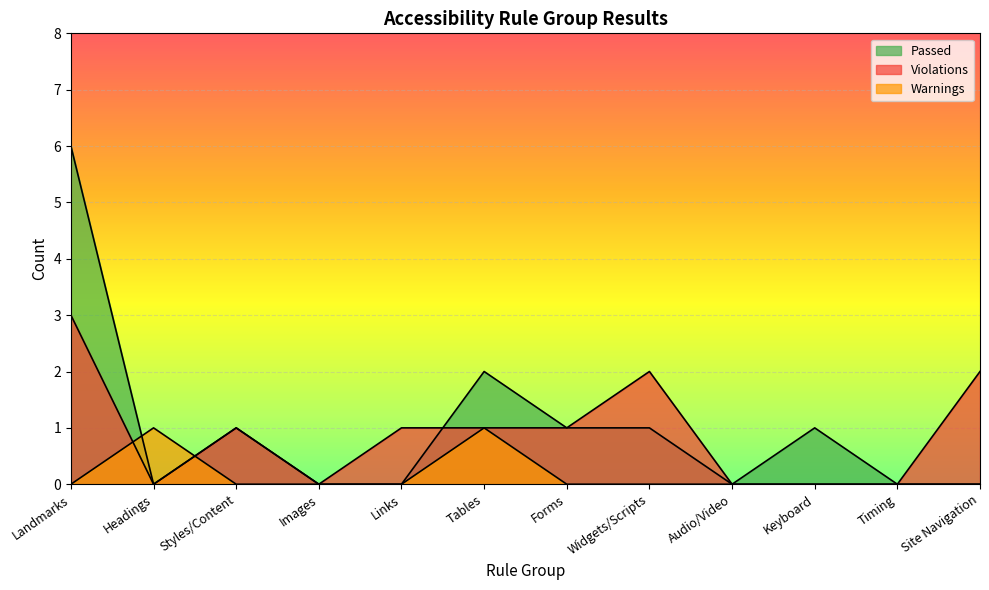

List the labels in order of Passed value, smallest first.

Headings, Images, Links, Audio/Video, Timing, Site Navigation, Styles/Content, Forms, Widgets/Scripts, Keyboard, Tables, Landmarks